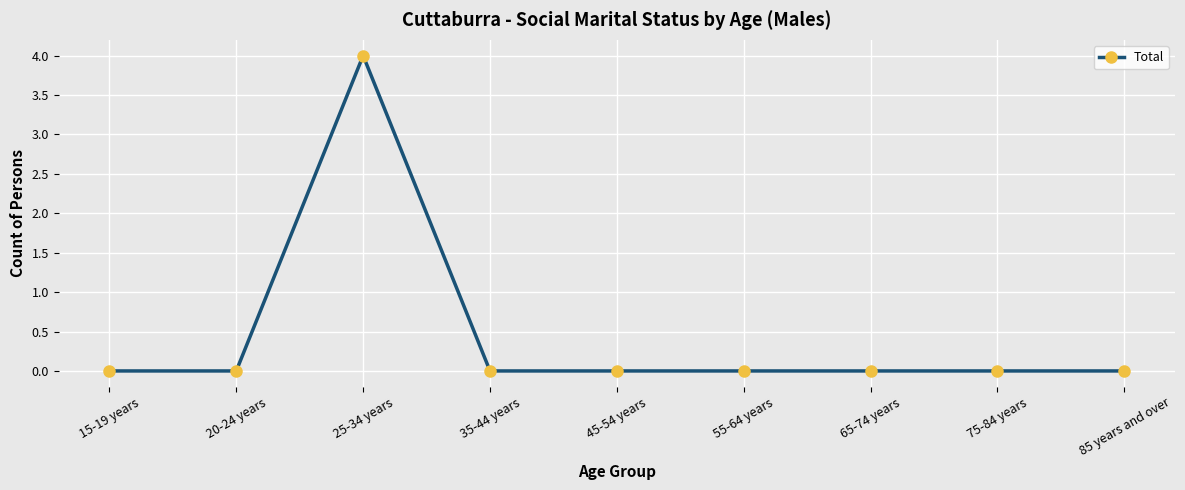

The chart shows a value of 0 at 75-84 years. True or false?

True